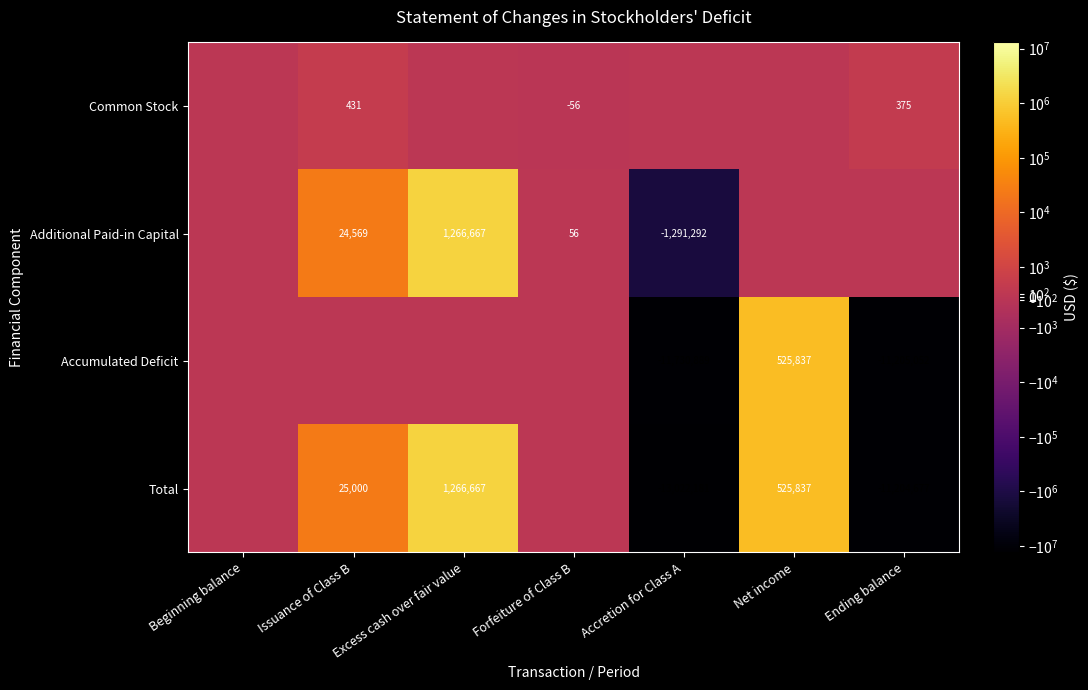

Is it true that Additional Paid-in Capital equals 834707 at Excess cash over fair value?

False